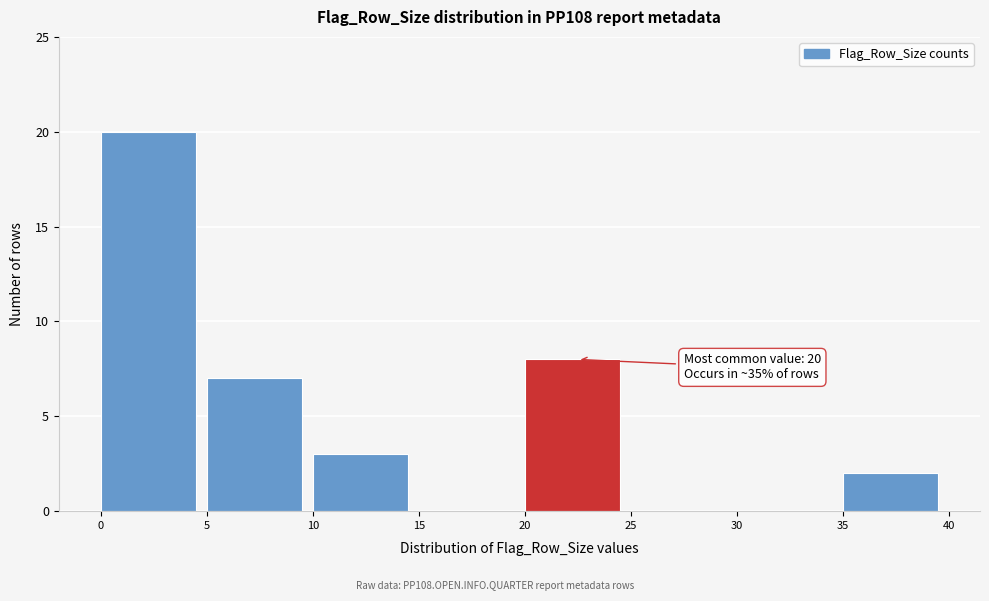

Over which range of the x-axis is the bar tallest?

0 to 5